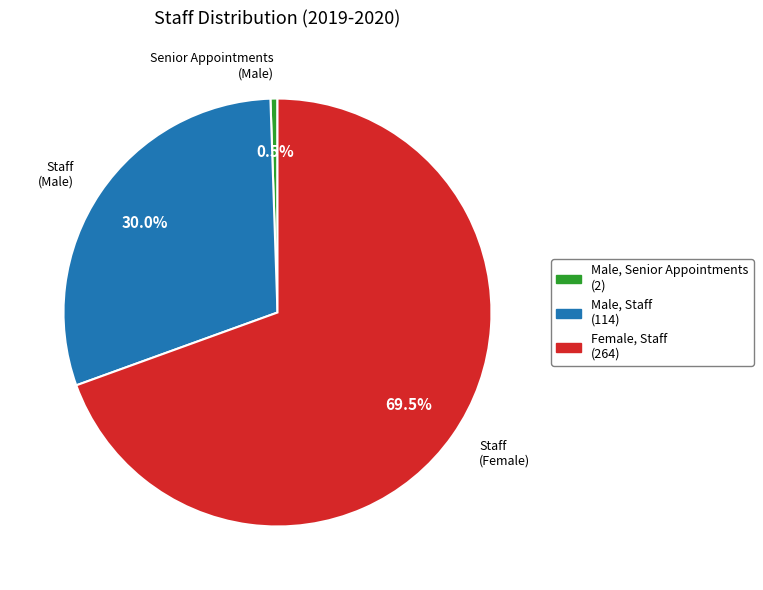

Which category has the biggest portion of the pie?

Female, Staff (264)